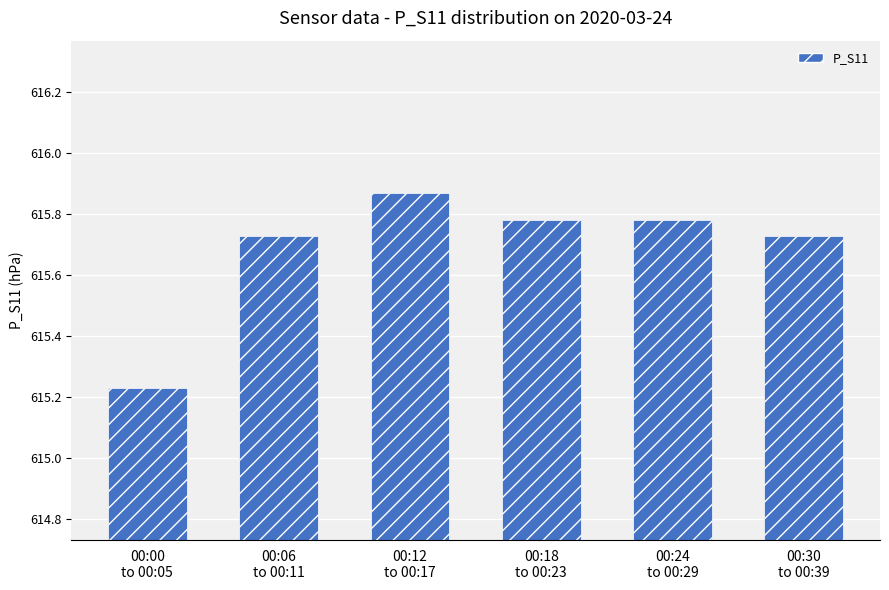

Does the chart contain any negative values?

No